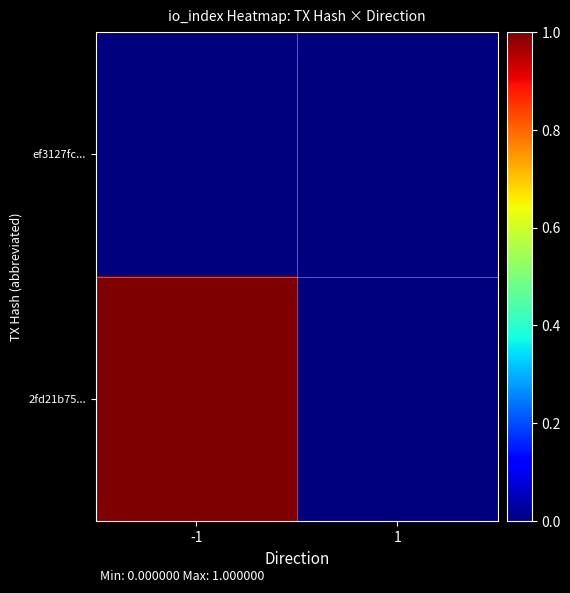

What is the greatest value displayed?

1